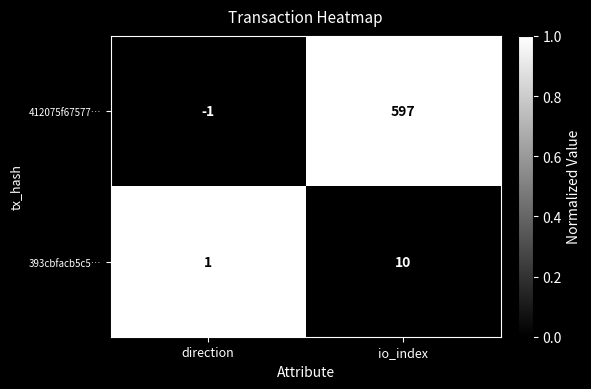

What is the sum of the 393cbfacb5c5… values at direction and io_index?

11